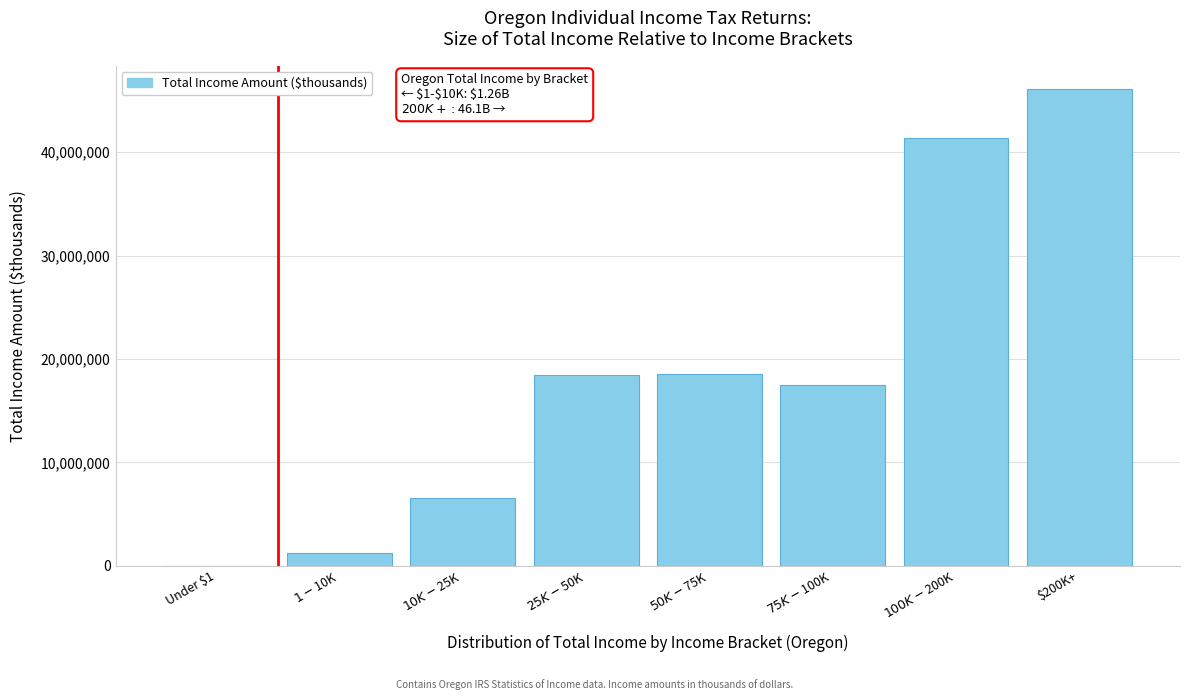

Which label corresponds to the largest value in the chart?

$200K+